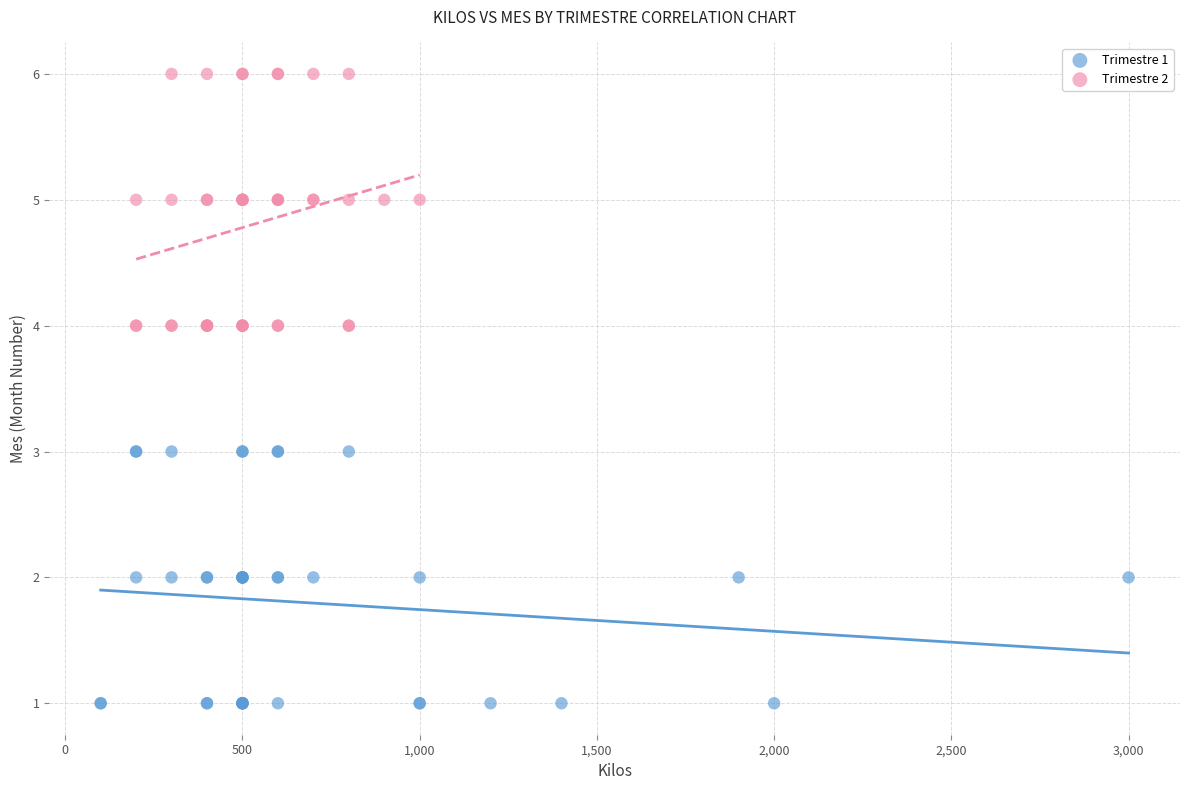

Which series reaches the minimum Y coordinate?

Trimestre 1